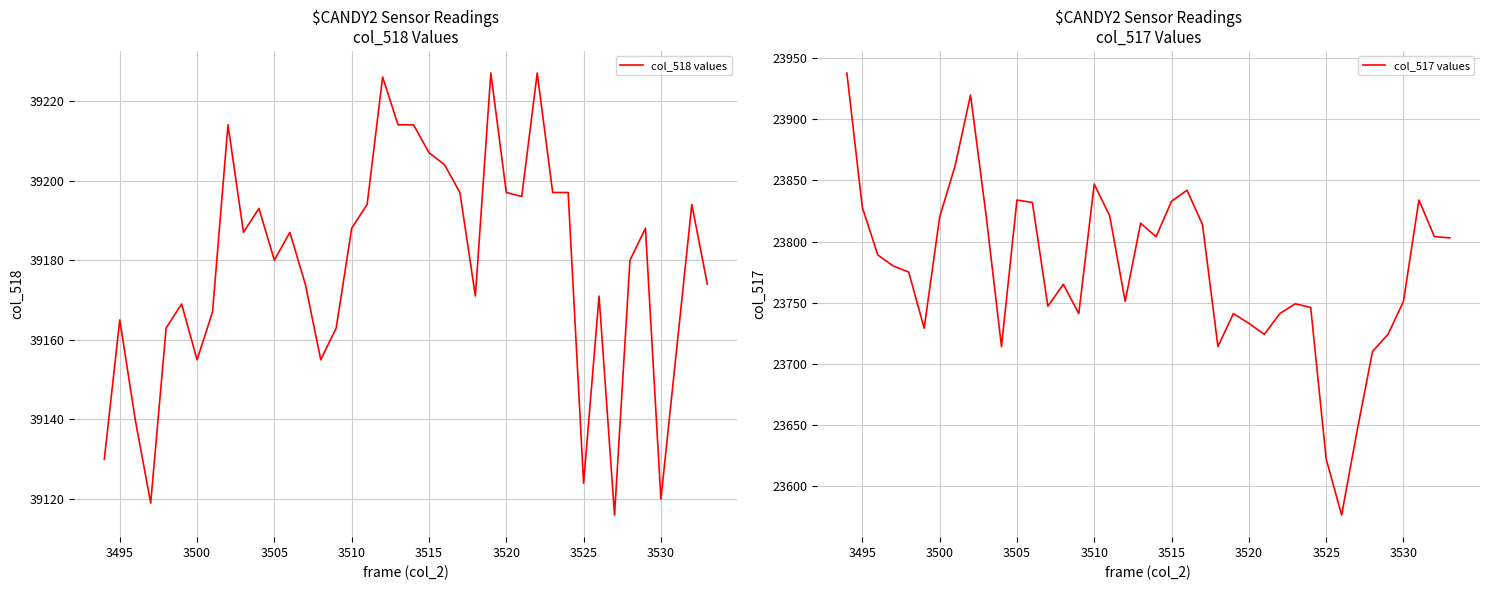

What is the minimum value for col_518 values?

39116